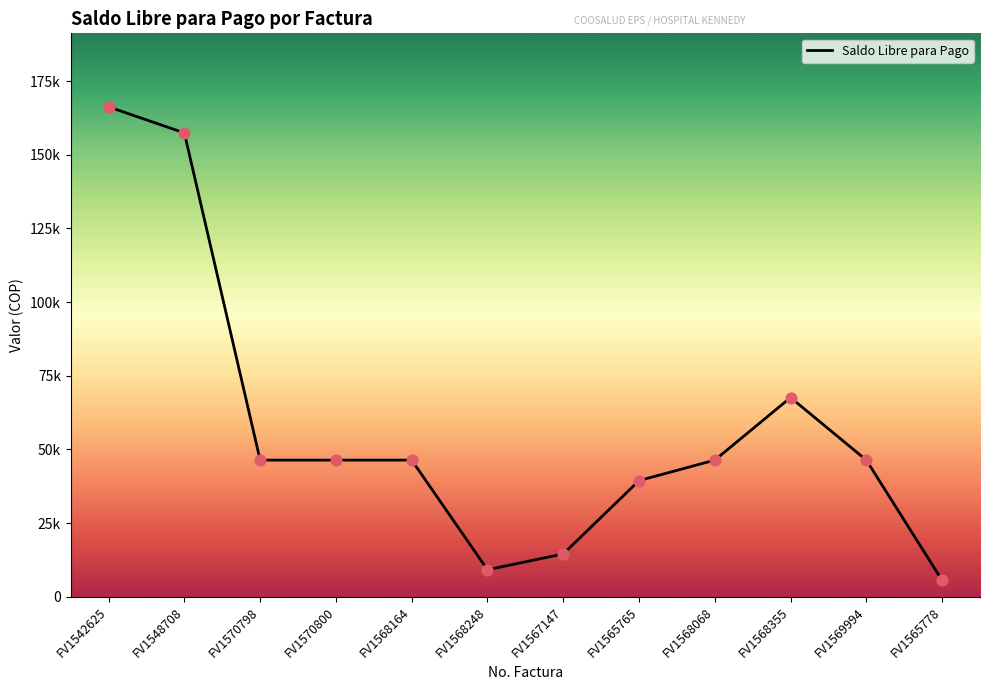

Which has a higher value, FV1542625 or FV1569994?

FV1542625